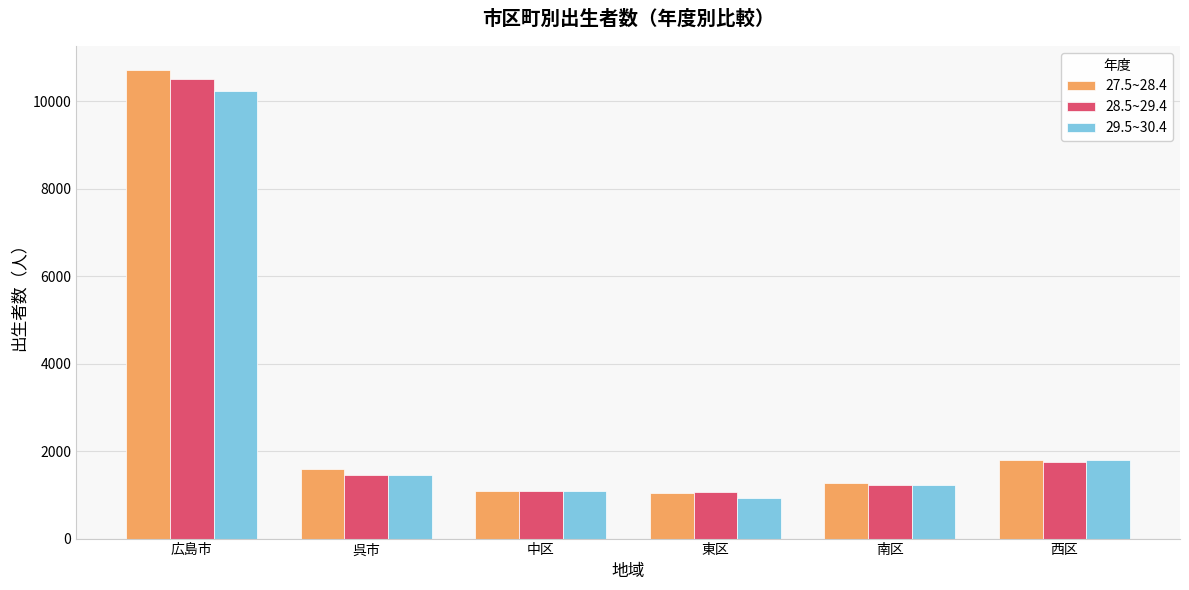

Where does the 29.5~30.4 series first go above 1444?

広島市